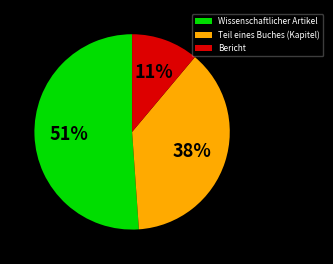

Count the number of slices in the pie.

3